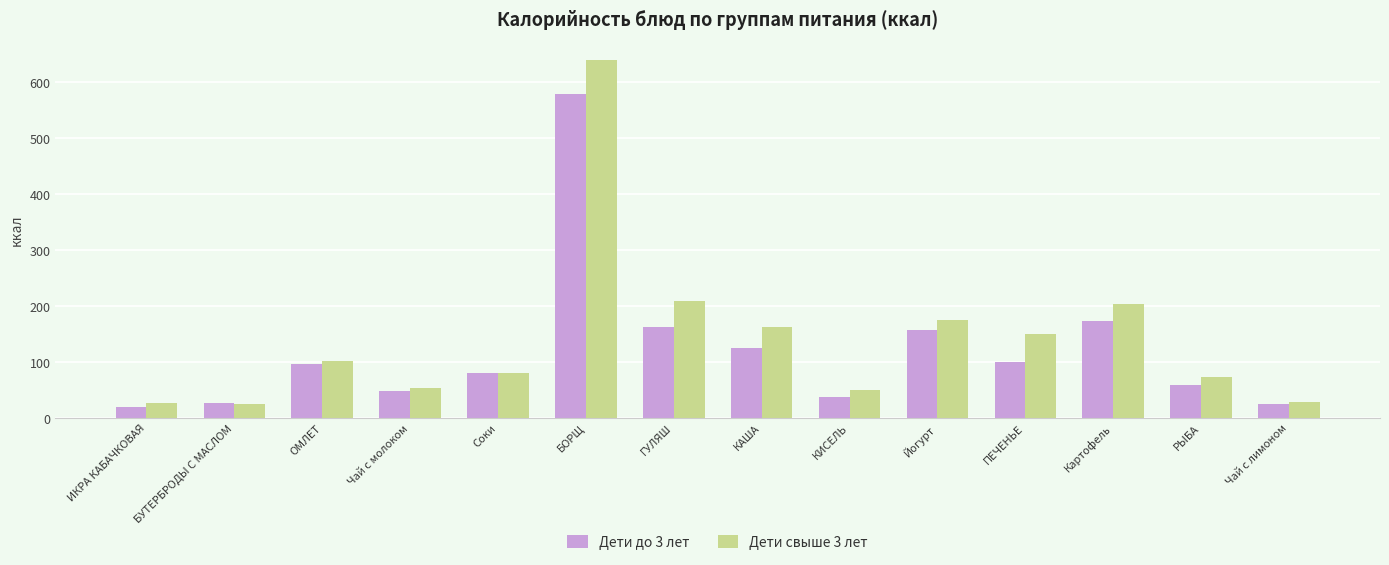

Between Соки and РЫБА, which series saw the biggest shift?

Дети до 3 лет